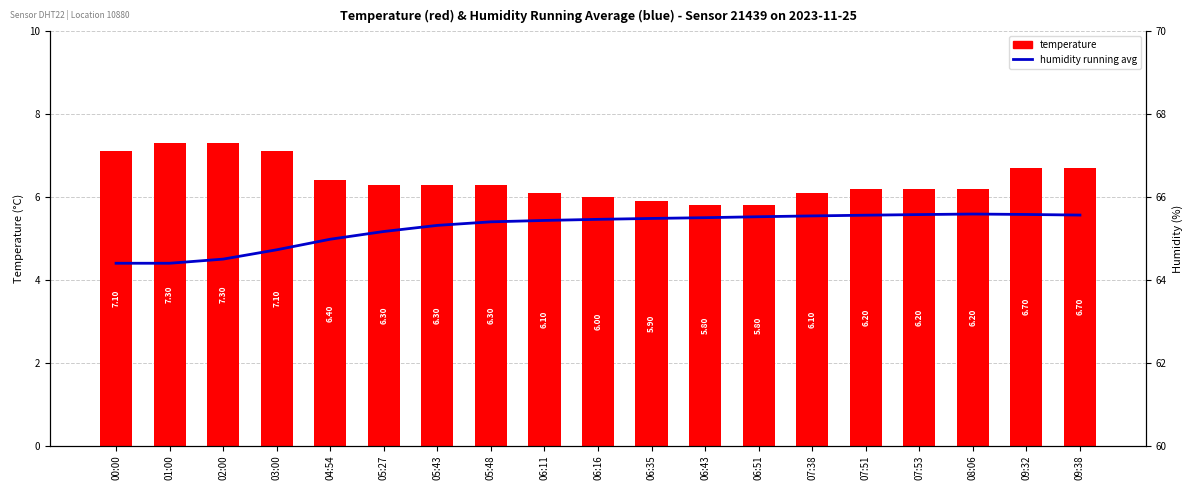

What is the approximate value of temperature at 04:54?

6.4